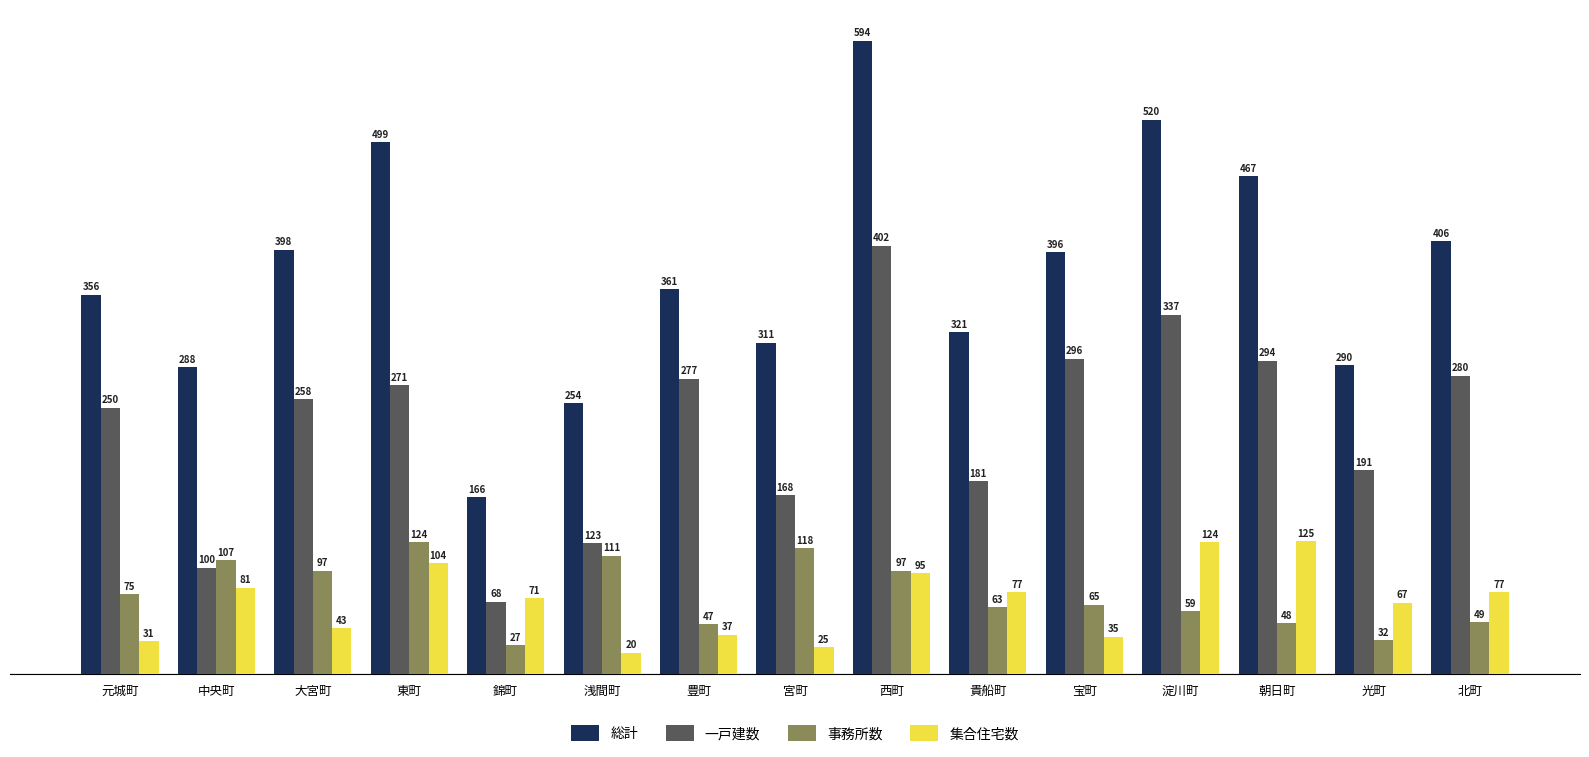

Which series has the widest spread of values?

総計